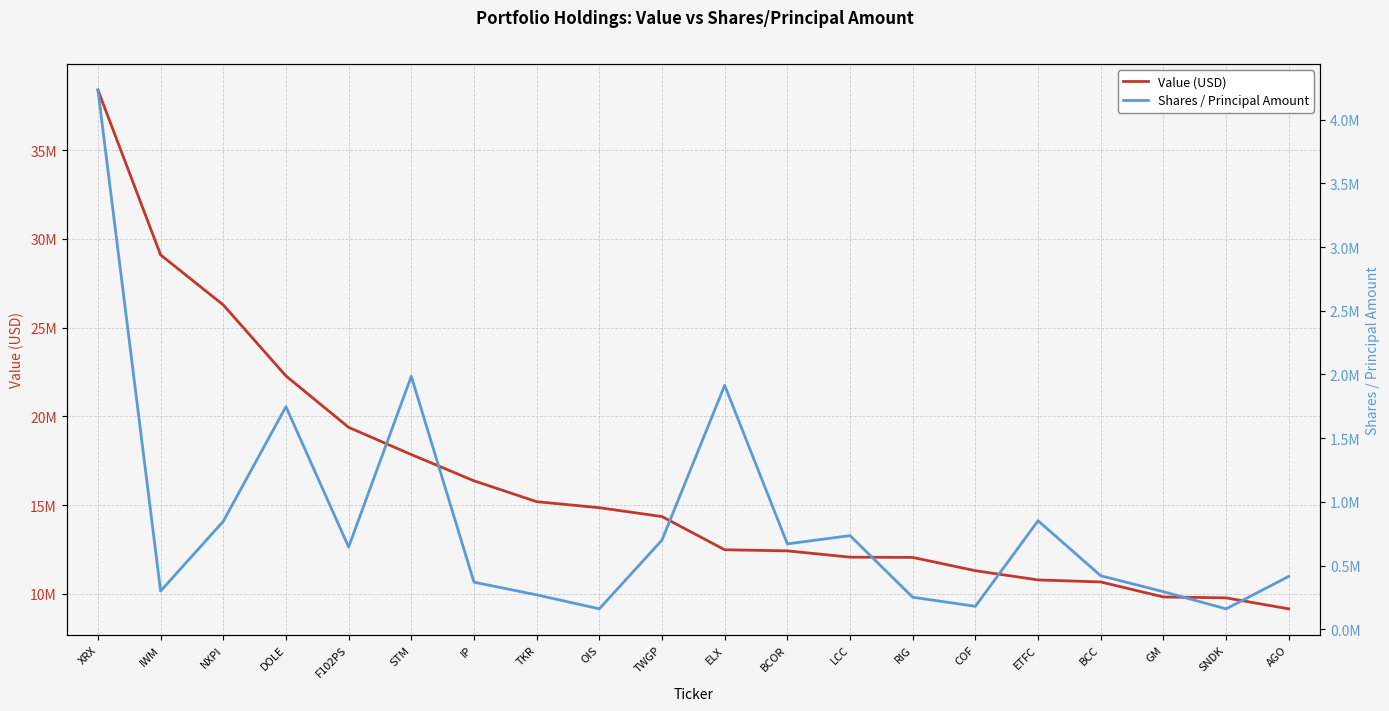

Where is Value (USD) nearest to the value 23775500?

DOLE